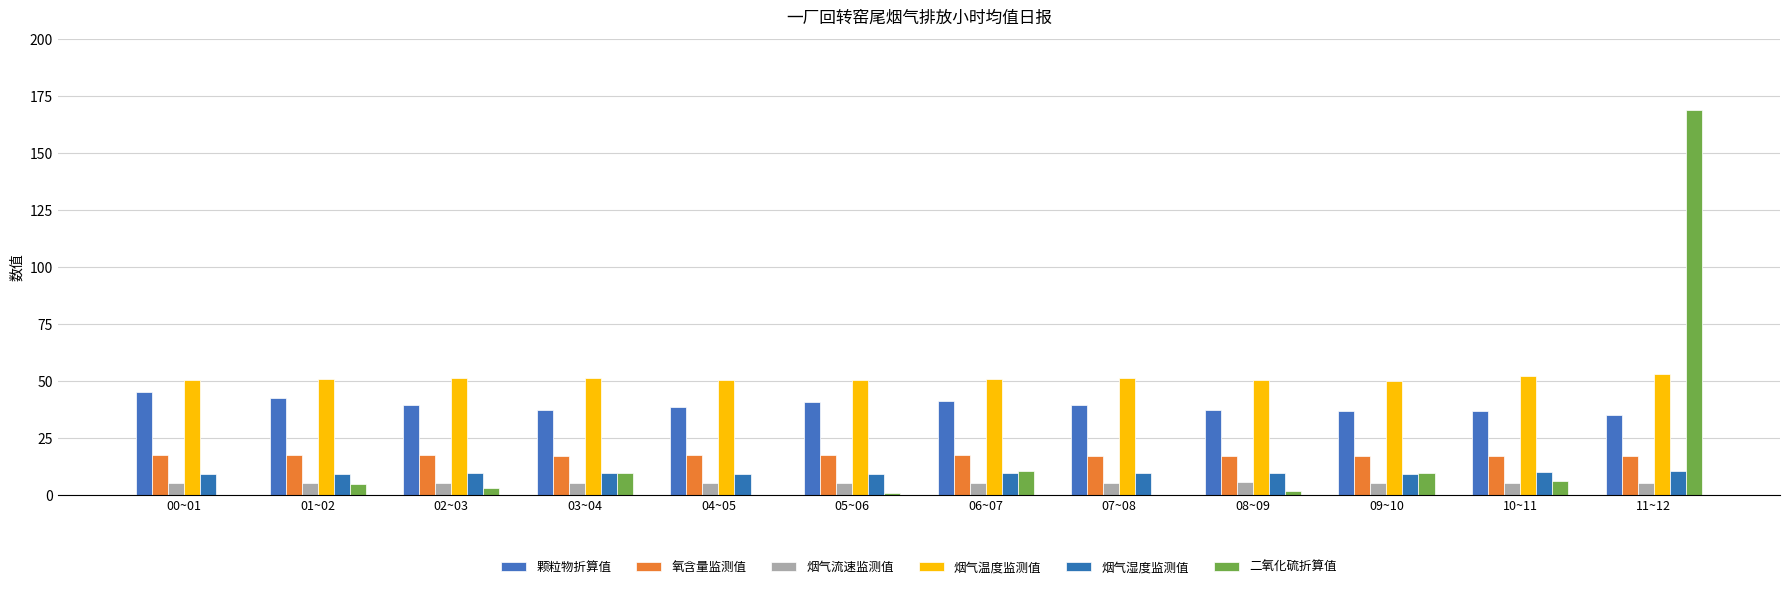

How many categories are shown in the chart?

12